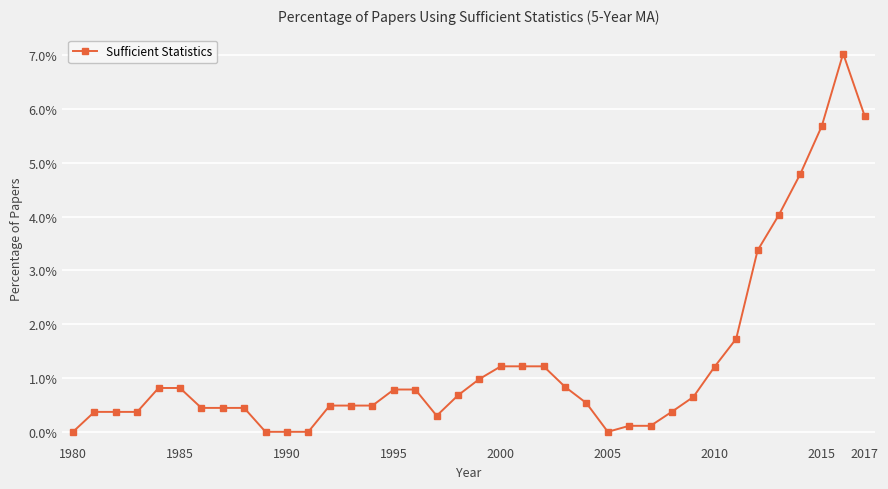

Count the number of values greater than 0.

33